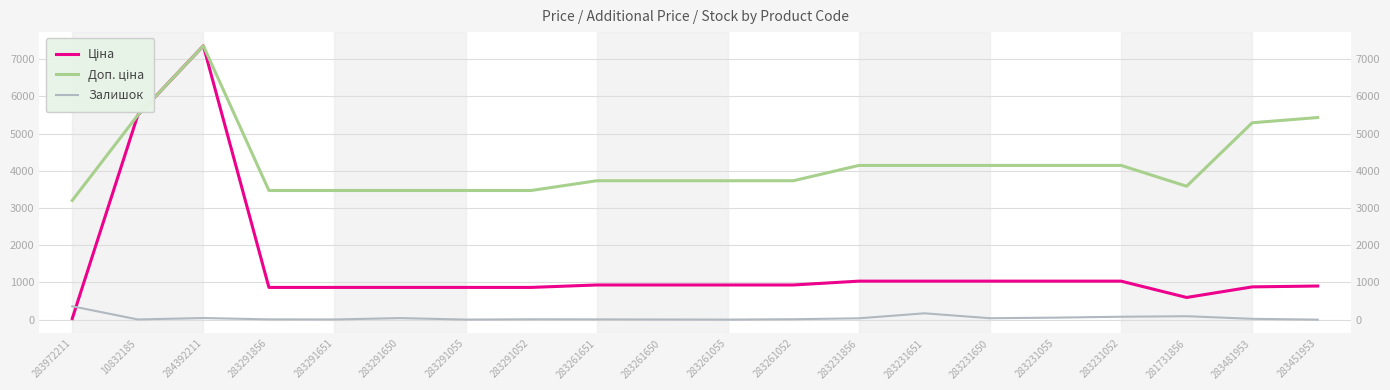

What is the total value across all series at 283261650?

4673.7